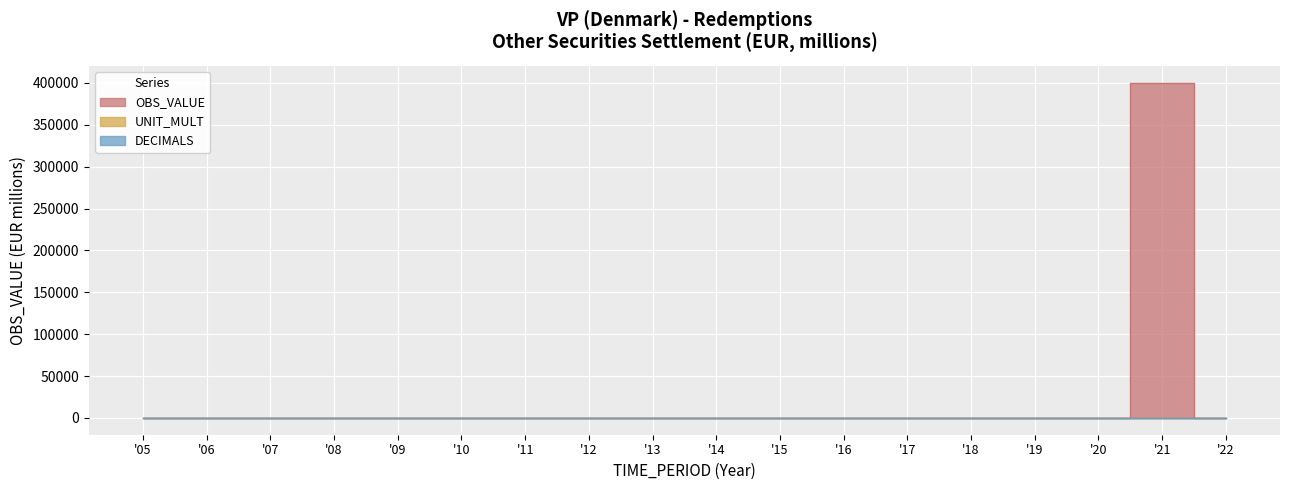

Reading left to right, list all the values displayed in this chart.

OBS_VALUE: 0.4	6.2	1.3	74.4	46.3	18.4	13.6	0.1	0.0	0.0	0.0	0.0	2.4	0.0	0.5	8.5	400438.6	5.1
UNIT_MULT: 6.0	6.0	6.0	6.0	6.0	6.0	6.0	6.0	6.0	6.0	6.0	6.0	6.0	6.0	6.0	6.0	6.0	6.0
DECIMALS: 0.0	0.0	0.0	0.0	0.0	0.0	0.0	0.0	0.0	0.0	0.0	0.0	0.0	0.0	0.0	0.0	0.0	0.0